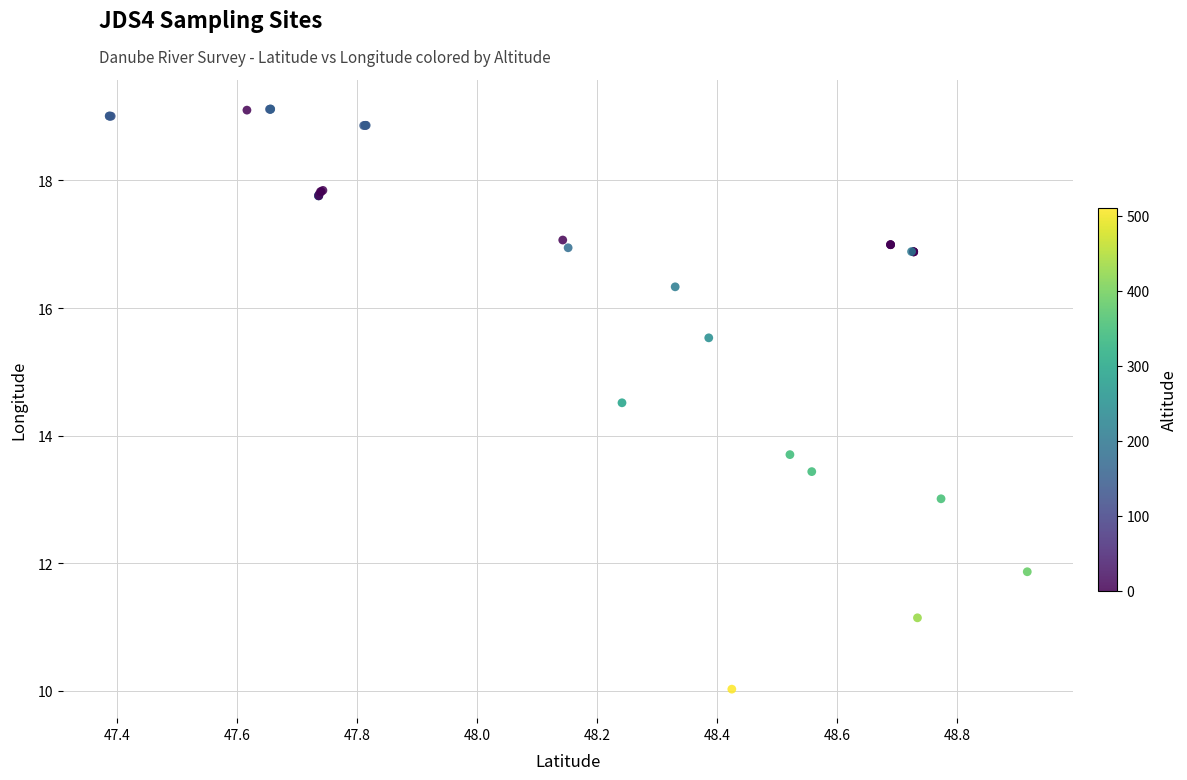

What Y value in the scatter plot is closest to 14?

13.7